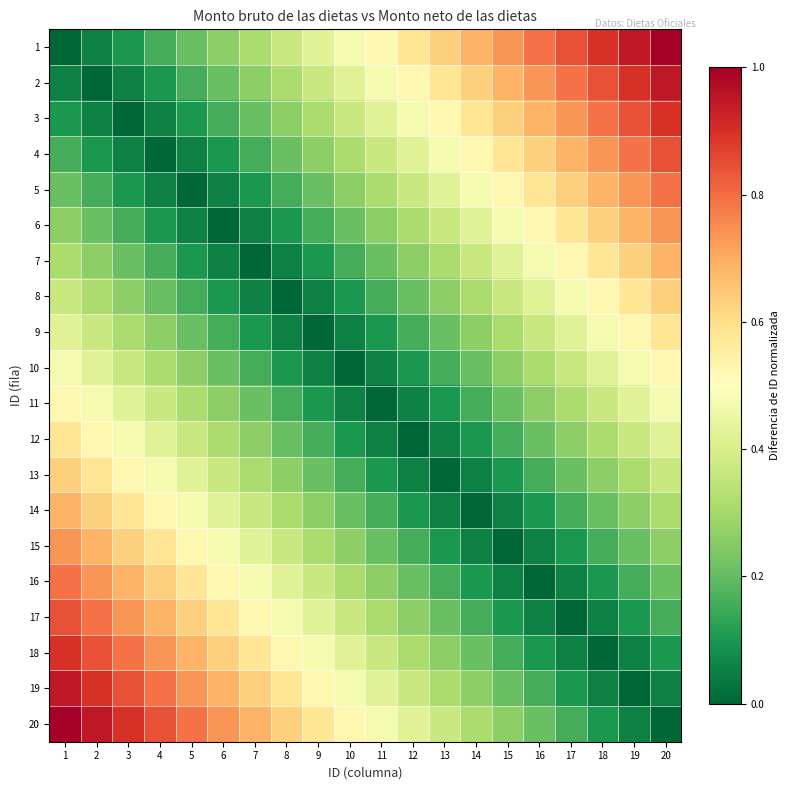

At 11, list the series in order from largest to smallest.

1, 2, 20, 3, 19, 4, 18, 5, 17, 6, 16, 7, 15, 8, 14, 9, 13, 10, 12, 11